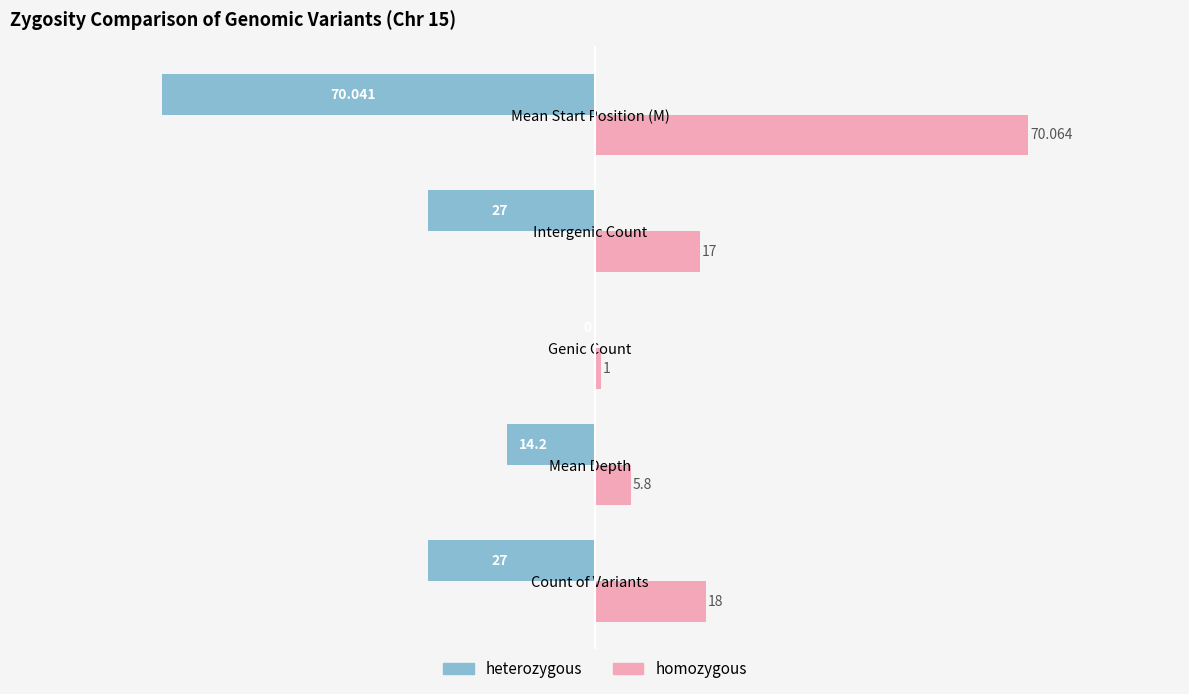

Which label corresponds to the largest value in the chart?

Mean Start Position (M)